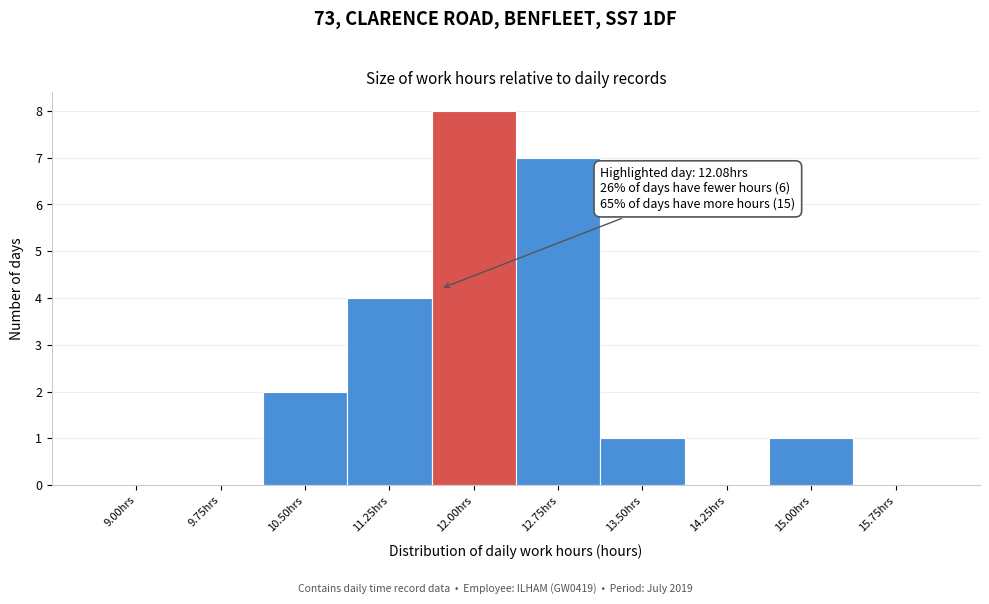

Reading left to right, what are all the values shown in this chart?

9.00hrs=0	9.75hrs=0	10.50hrs=2	11.25hrs=4	12.00hrs=8	12.75hrs=7	13.50hrs=1	14.25hrs=0	15.00hrs=1	15.75hrs=0